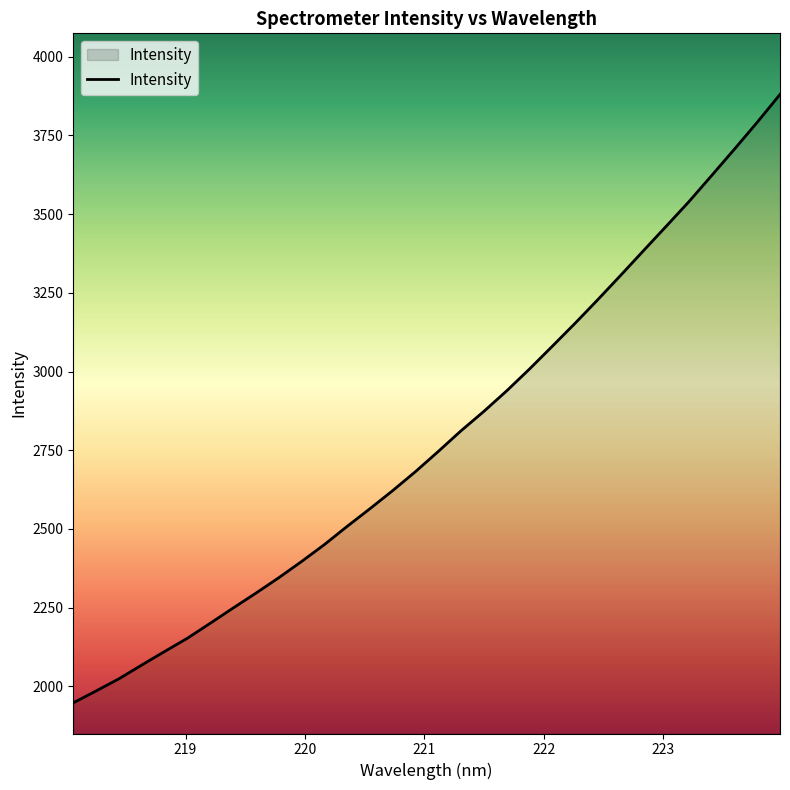

What is the smallest value displayed?

1947.7